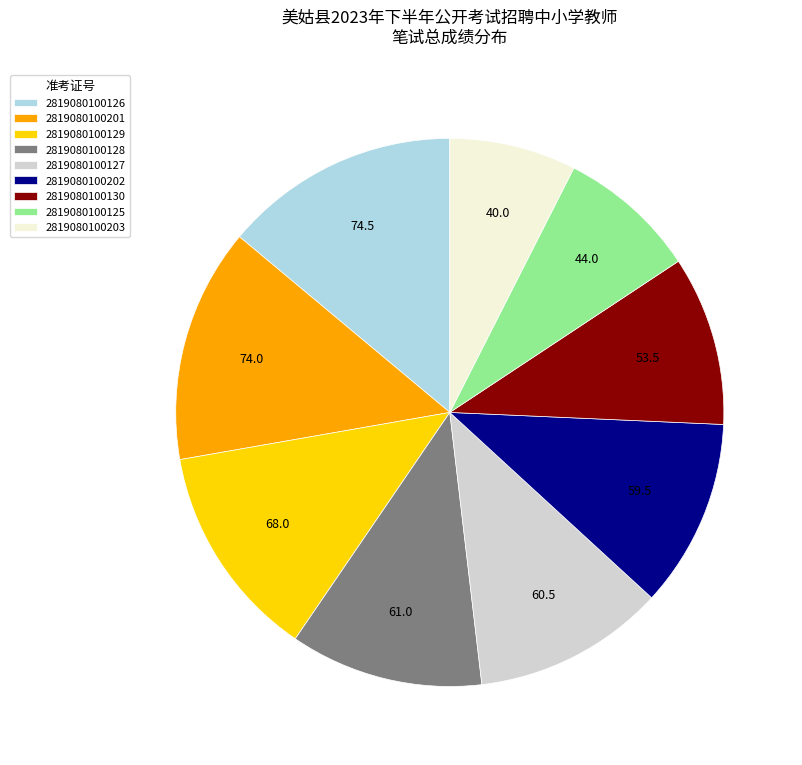

What is the smallest slice in the pie chart?

2819080100203